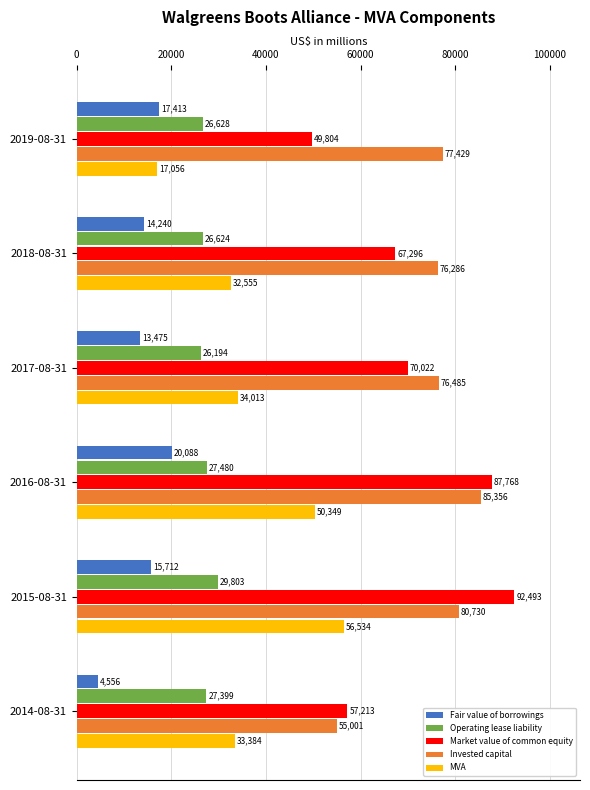

What is the minimum value shown in the chart?

4556